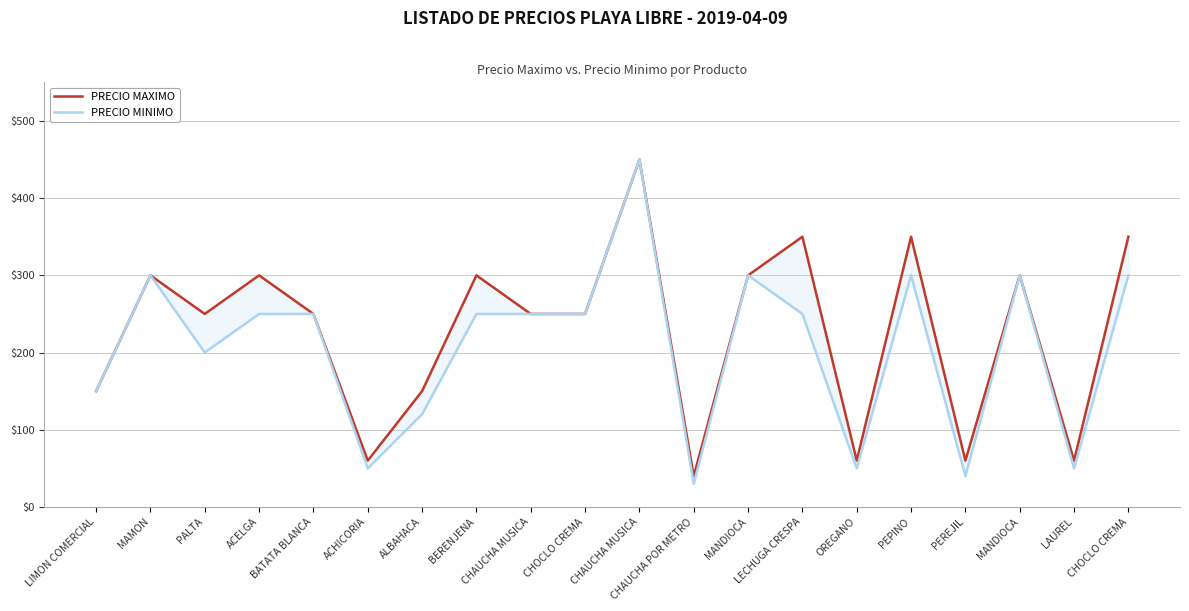

The PRECIO MAXIMO series shows 60 at PEREJIL. True or false?

True